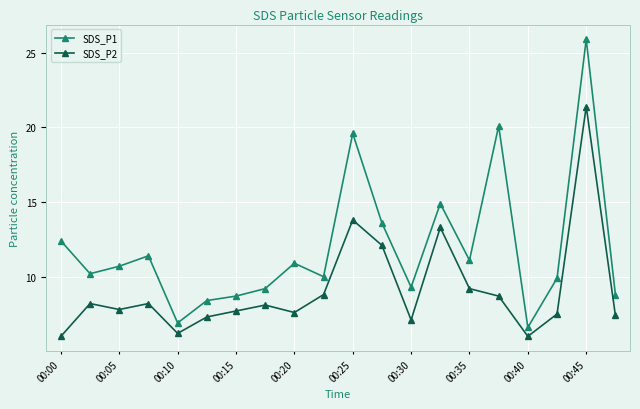

What is the value of the SDS_P1 point at the 19th from the left?

25.9